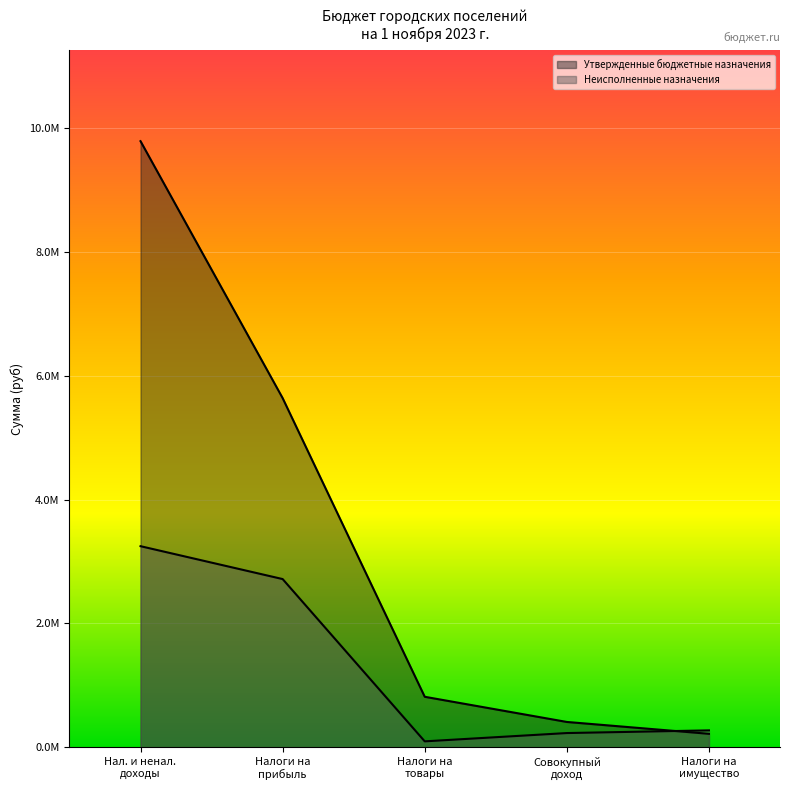

Does the chart display data point markers on the line(s)?

No